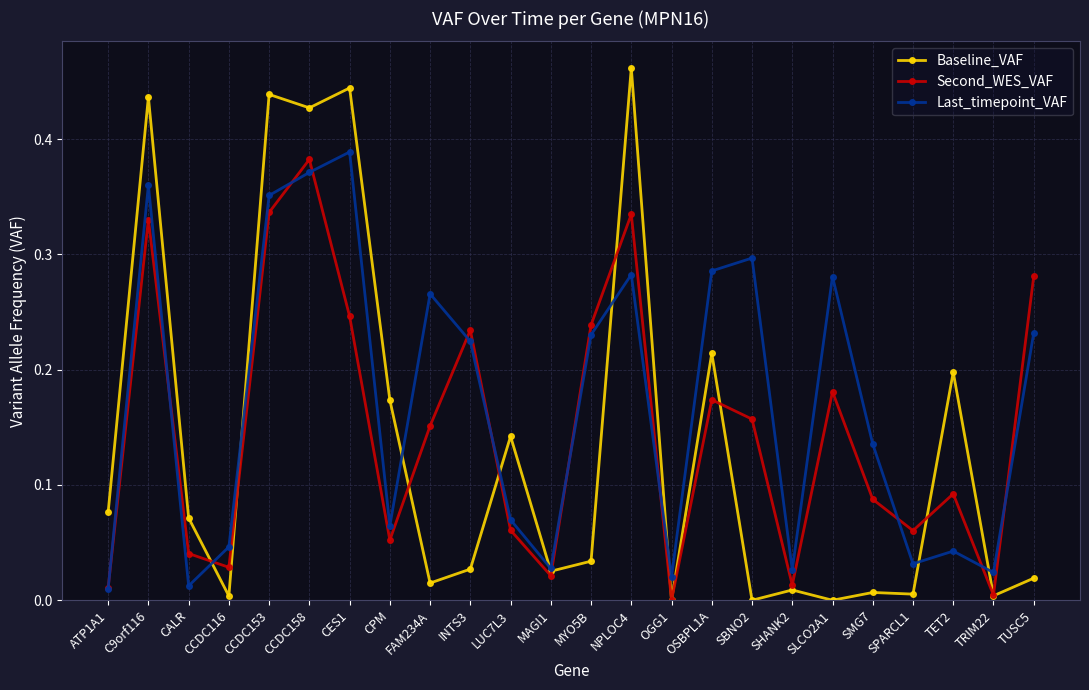

What position from the left is CCDC116?

4